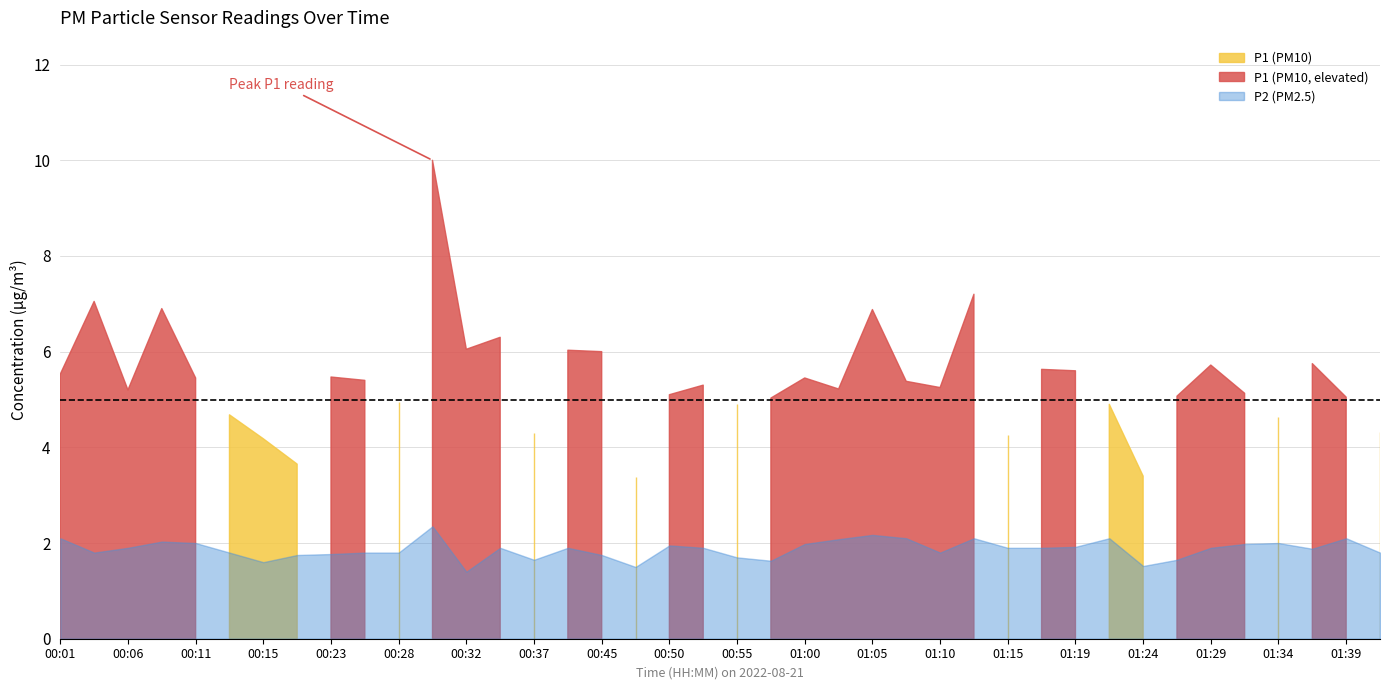

True or false: P2 and P1 cross at least once.

False